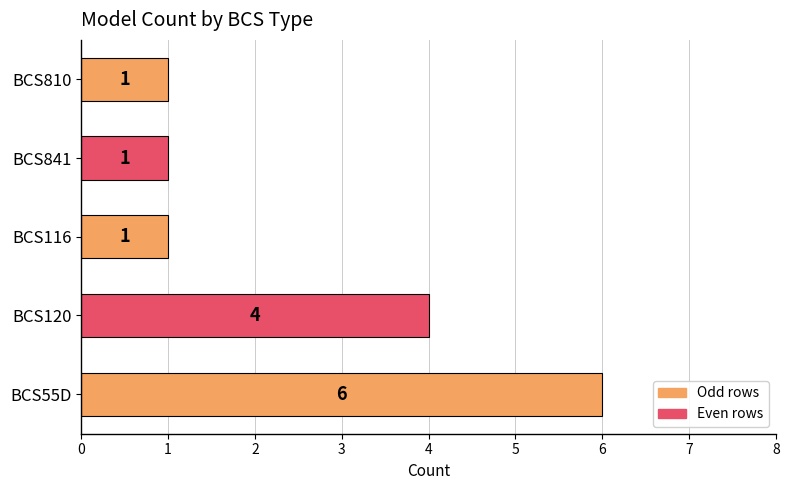

What is the difference between the maximum and minimum values?

5